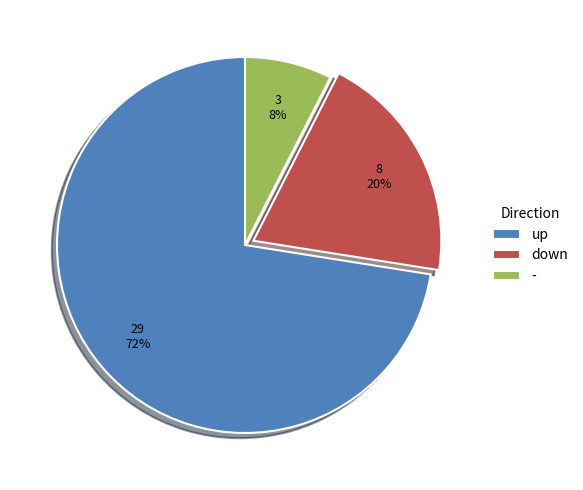

Rank the categories by value from lowest to highest.

-, down, up